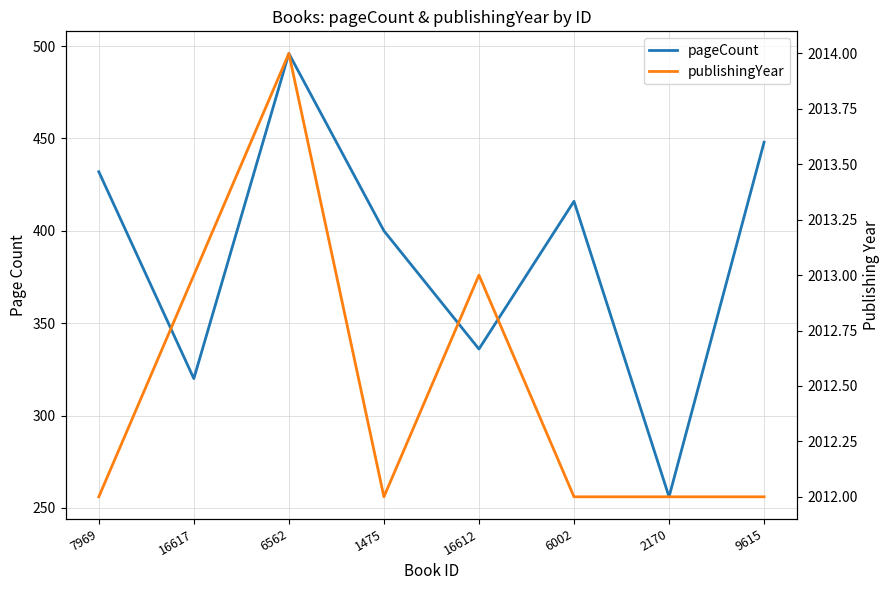

Read the publishingYear value at 2170.

2012